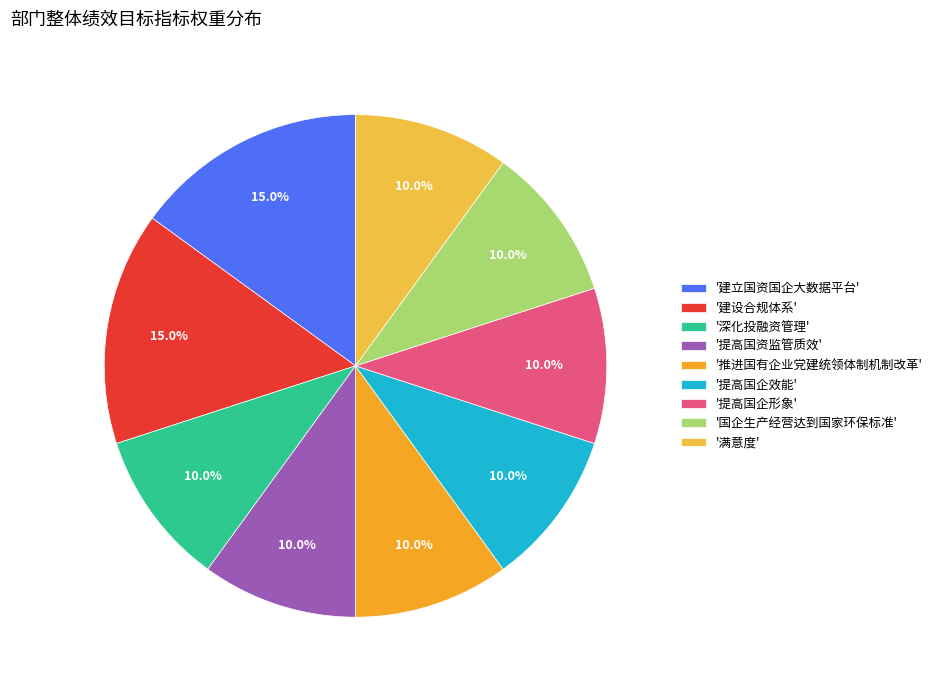

Count the number of slices in the pie.

9